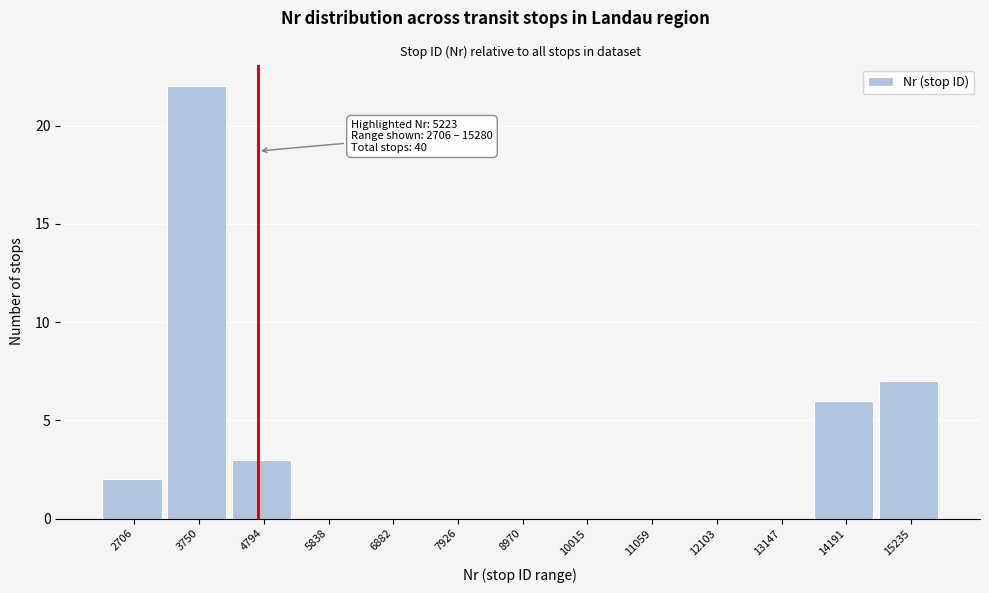

Reading right to left, extract all data points from this chart.

15235=7	14191=6	13147=0	12103=0	11059=0	10015=0	8970=0	7926=0	6882=0	5838=0	4794=3	3750=22	2706=2